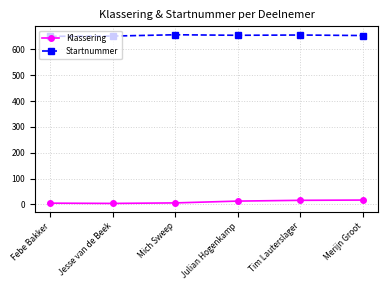

At how many categories does at least one series exceed 530?

6